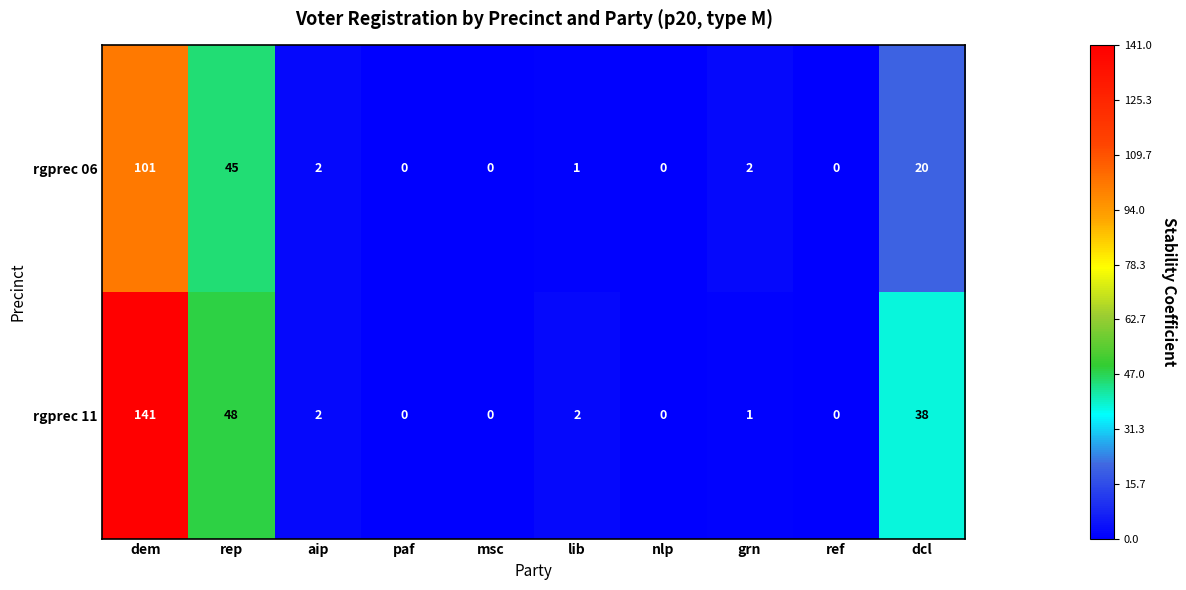

Reading right to left, extract all data points from this chart.

rgprec 06: 20	0	2	0	1	0	0	2	45	101
rgprec 11: 38	0	1	0	2	0	0	2	48	141